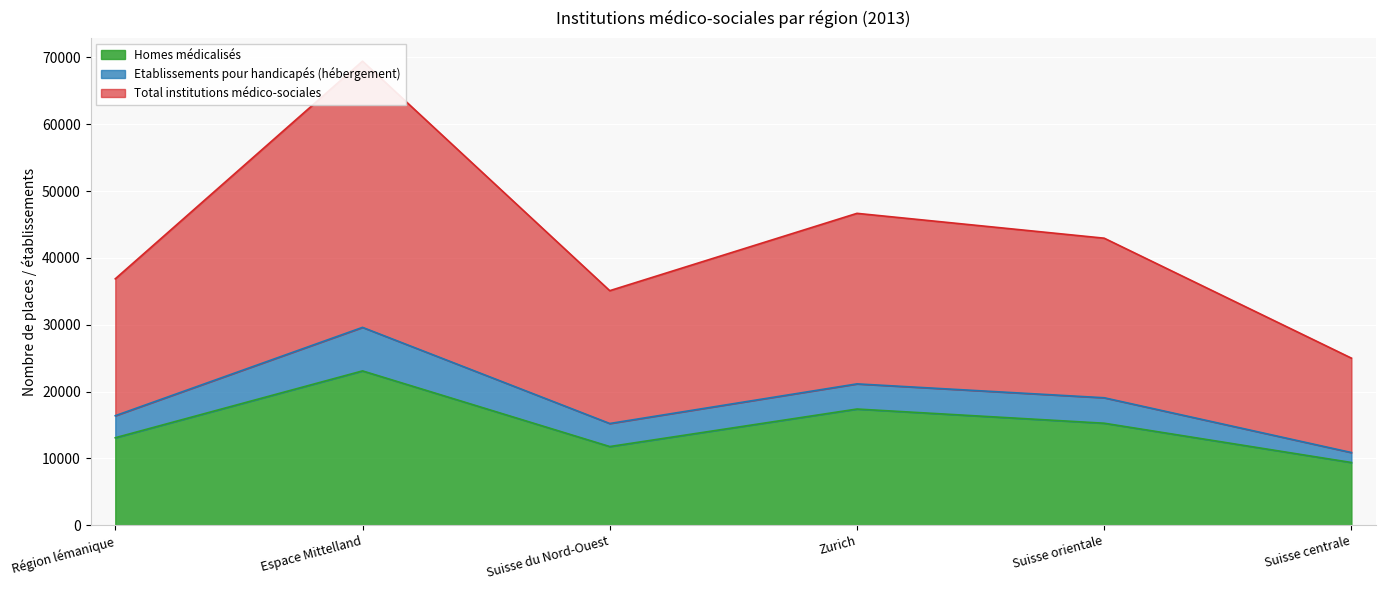

Where does the Total institutions médico-sociales series first go above 42956?

Espace Mittelland